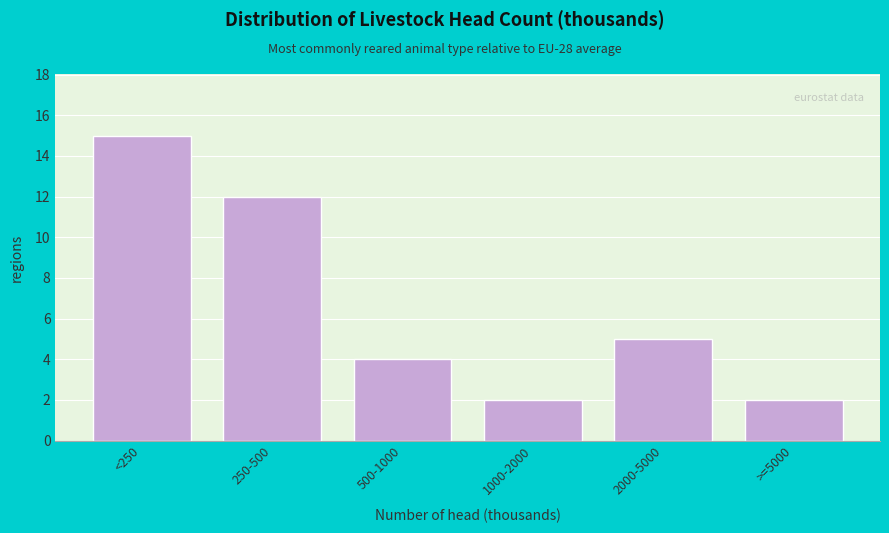

Reading left to right, extract all data points from this chart.

15	12	4	2	5	2